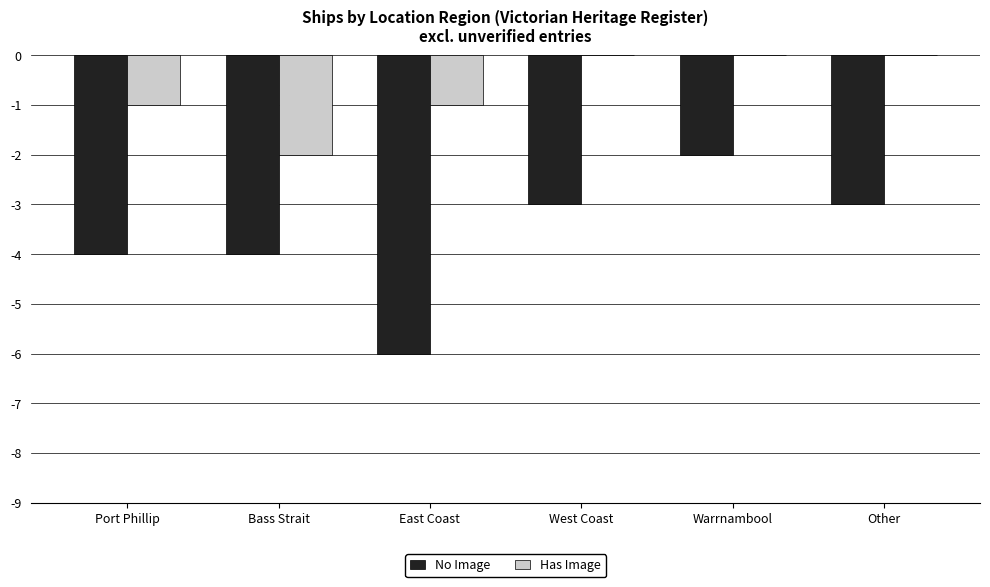

Which series has the widest spread of values?

No Image